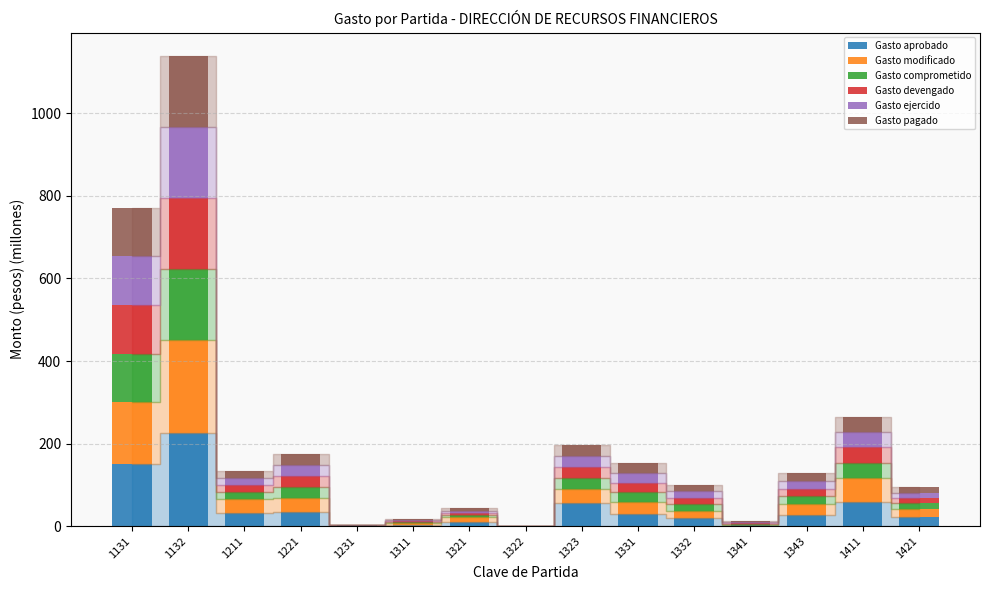

What is the total value across all series at 1132?

1138.9